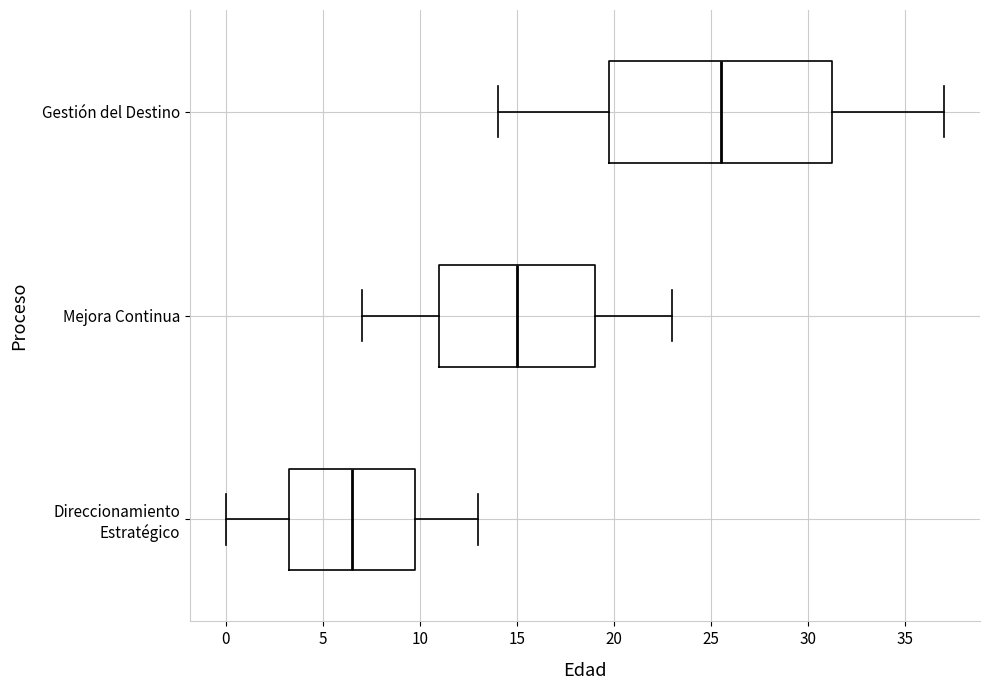

Reading bottom to top, transcribe this box plot: for each box, give where its median line is, the range the box spans, and where its two whiskers end, as read against the x-axis. The values are not printed on the chart, so give them approximately, as read against the axis.

Direccionamiento Estratégico: median 6.5, box 3.5 to 10.0, whiskers 0.0 to 13.0
Mejora Continua: median 15.0, box 11.0 to 19.0, whiskers 7.0 to 23.0
Gestión del Destino: median 25.5, box 20.0 to 31.5, whiskers 14.0 to 37.0